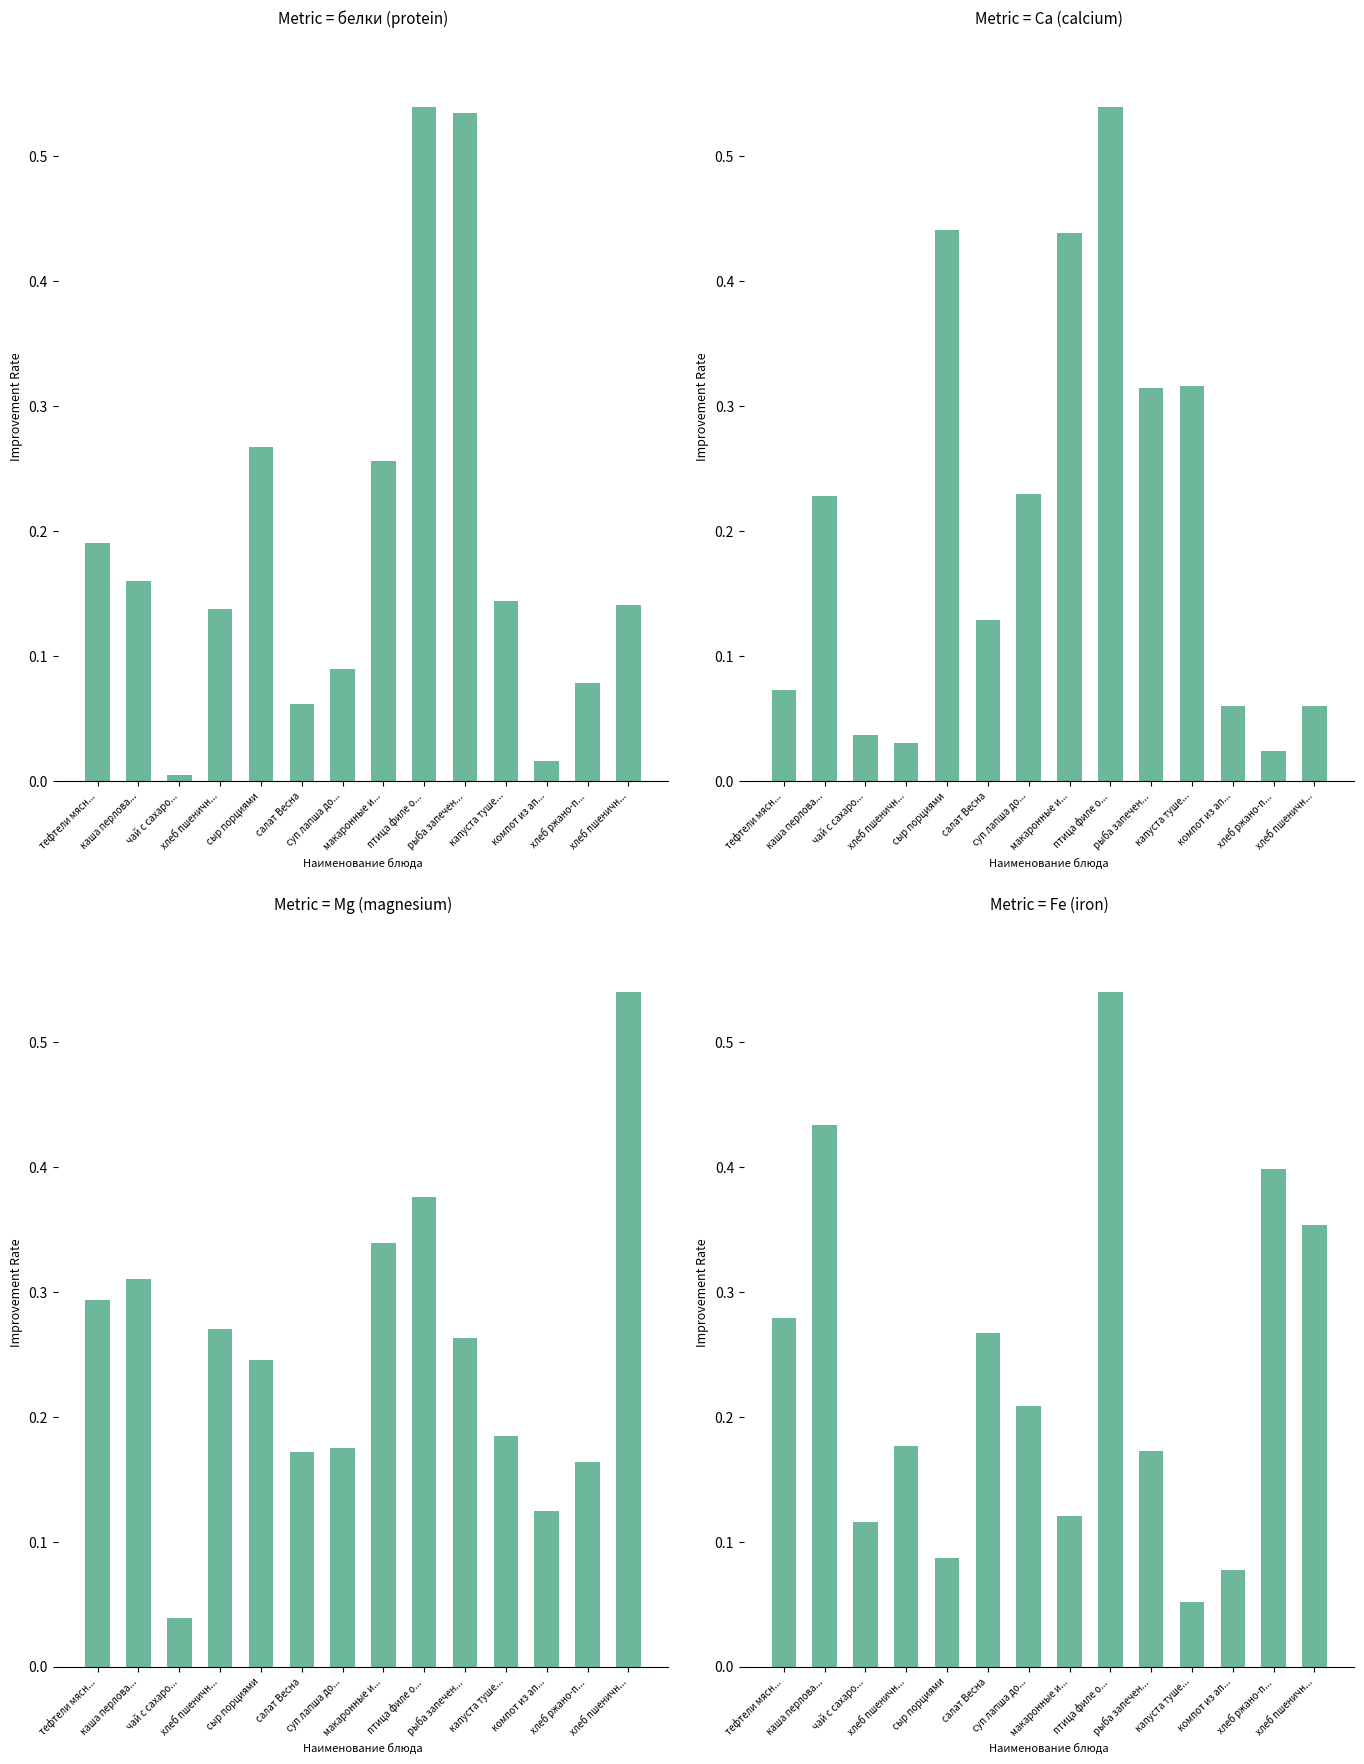

Is it true that Мg equals 0.3 at рыба запечен...?

False